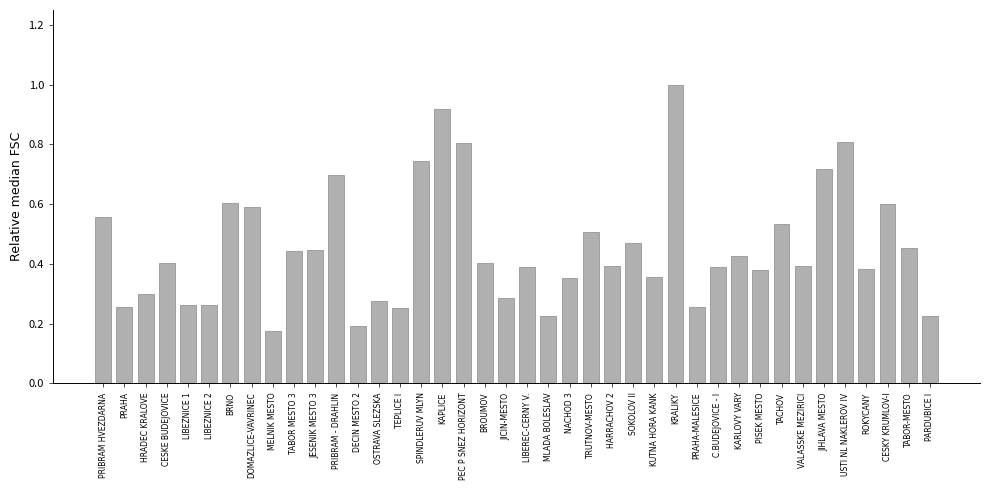

What is the maximum value shown in the chart?

1.0